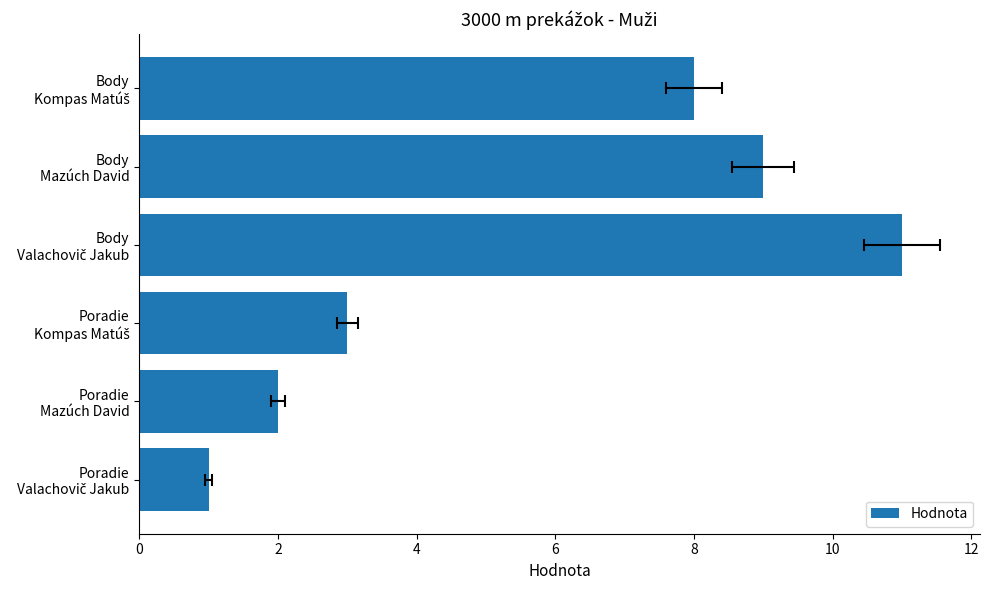

The chart shows a value of 3 at Poradie Kompas Matúš. True or false?

True